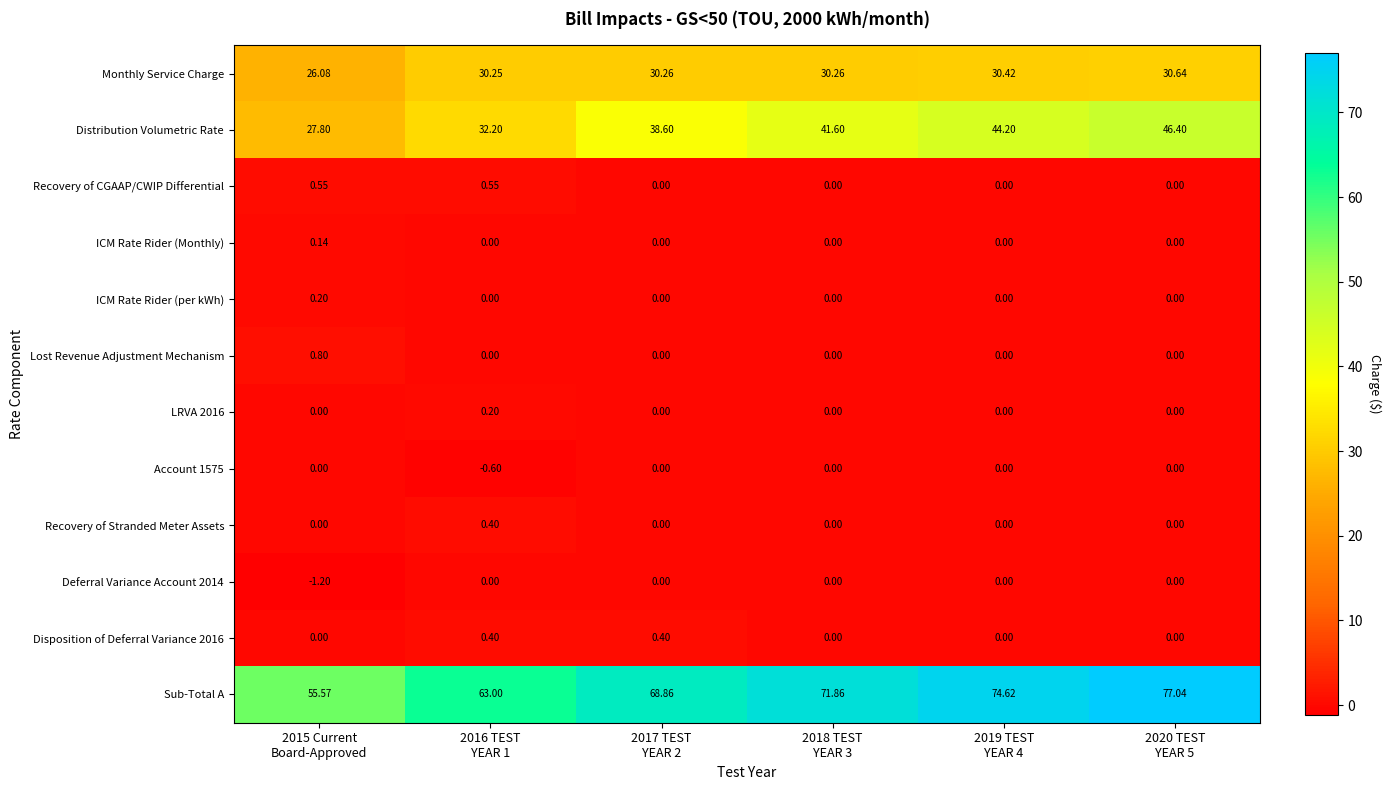

Which series has the largest total across all categories?

Sub-Total A